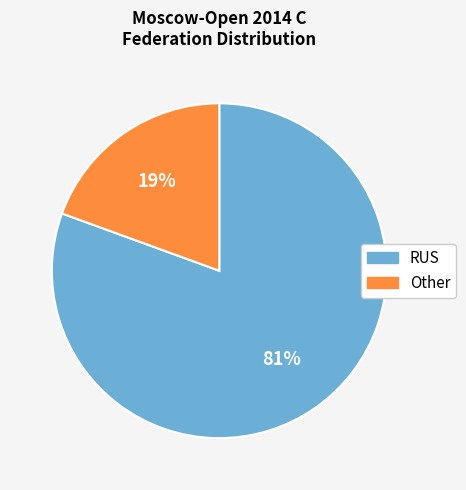

To the nearest percent, what is the average slice percentage?

50%